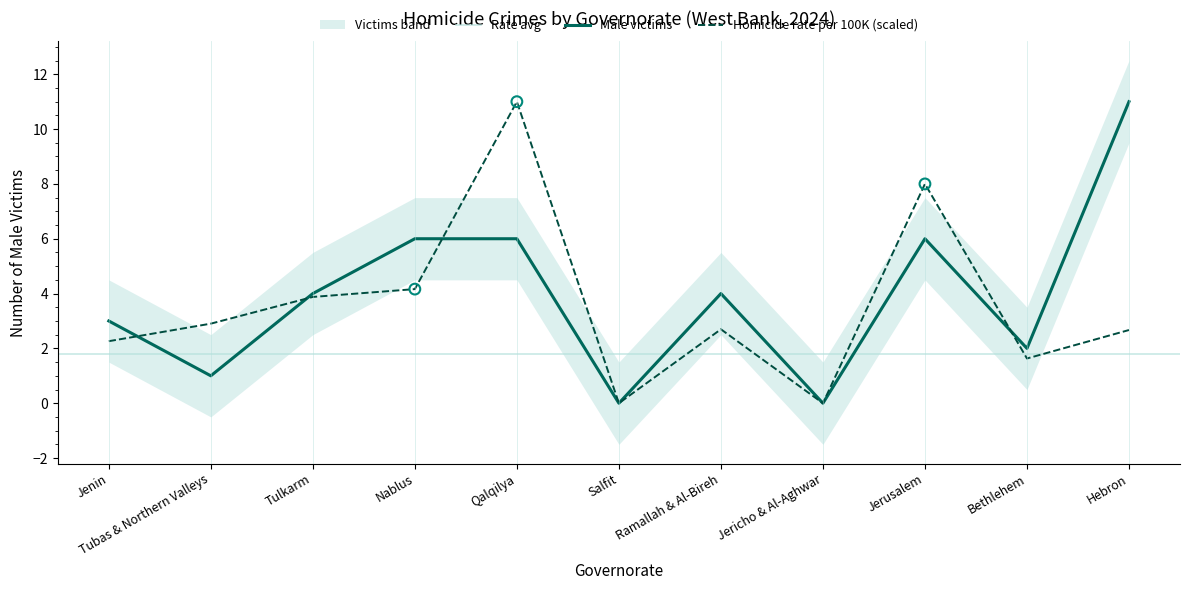

What is the highest value of the Male victims series?

11.0